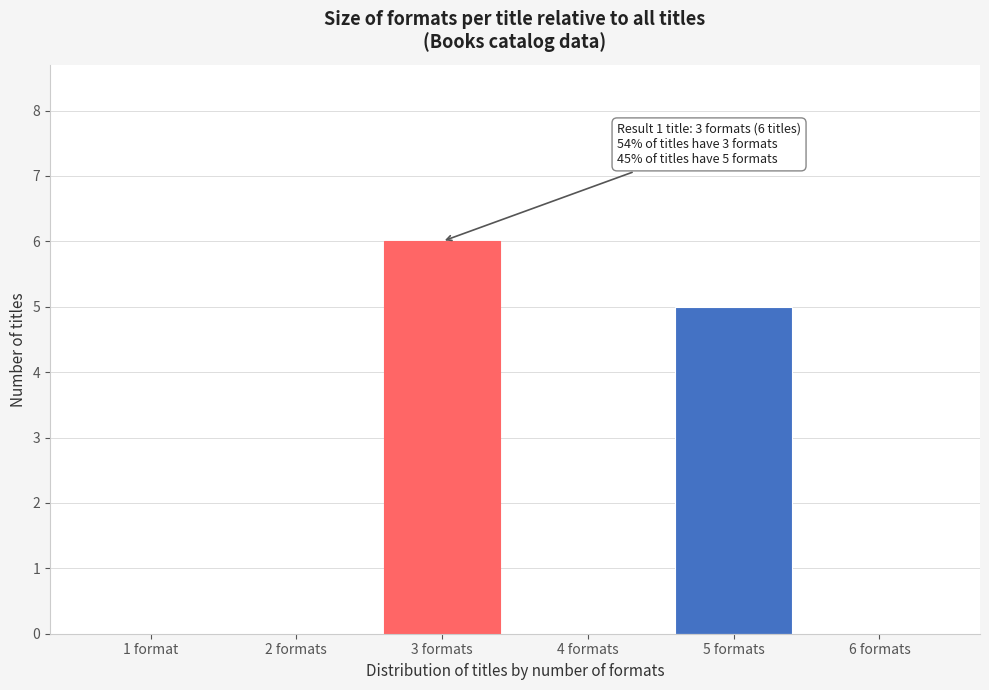

Reading left to right, what are all the values shown in this chart?

1 format=0	2 formats=0	3 formats=6	4 formats=0	5 formats=5	6 formats=0